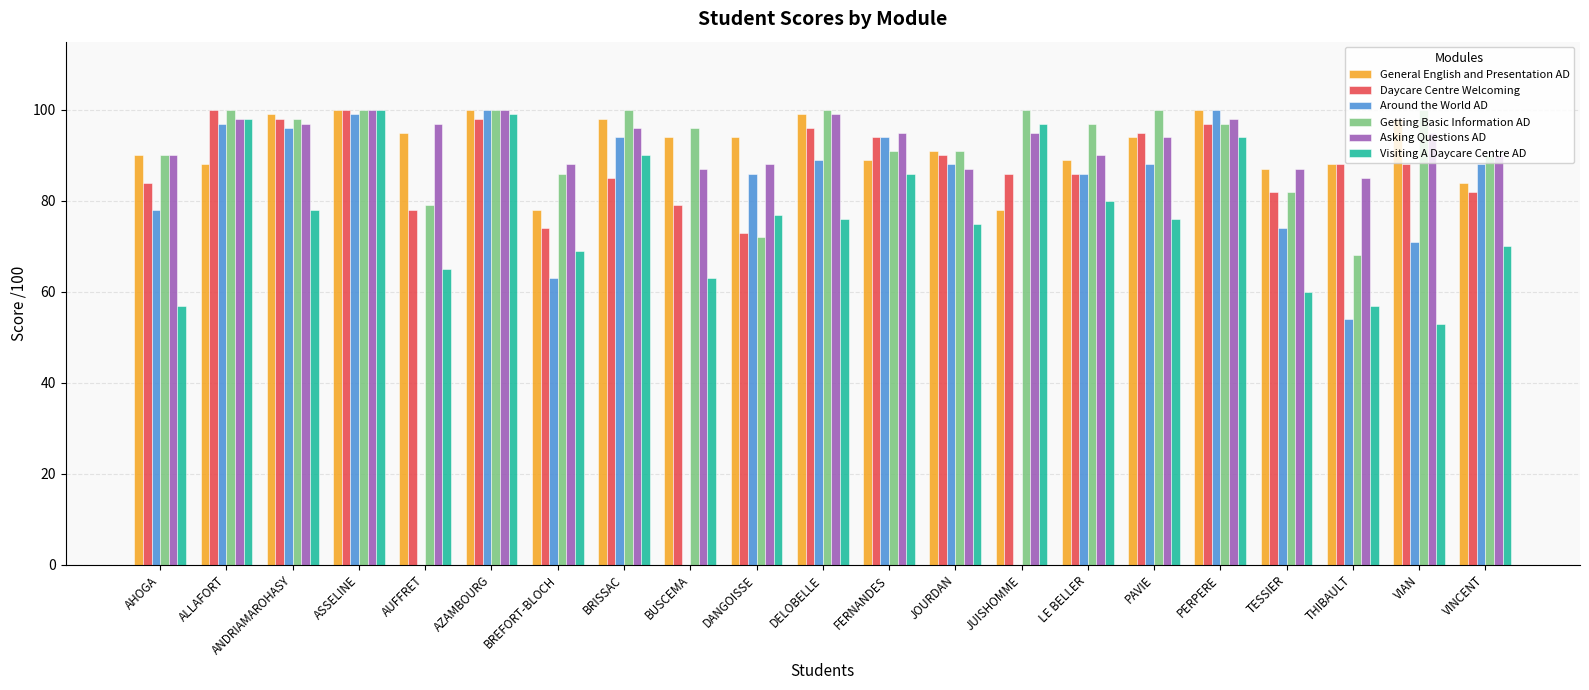

What is the maximum value for Around the World AD?

100